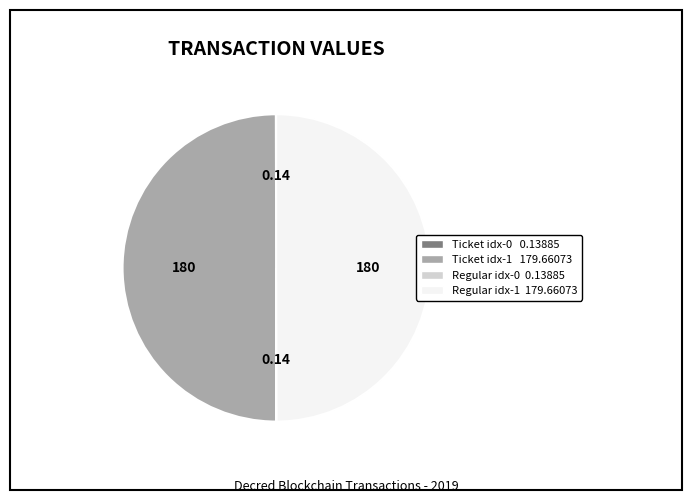

How many slices are in this pie chart?

4